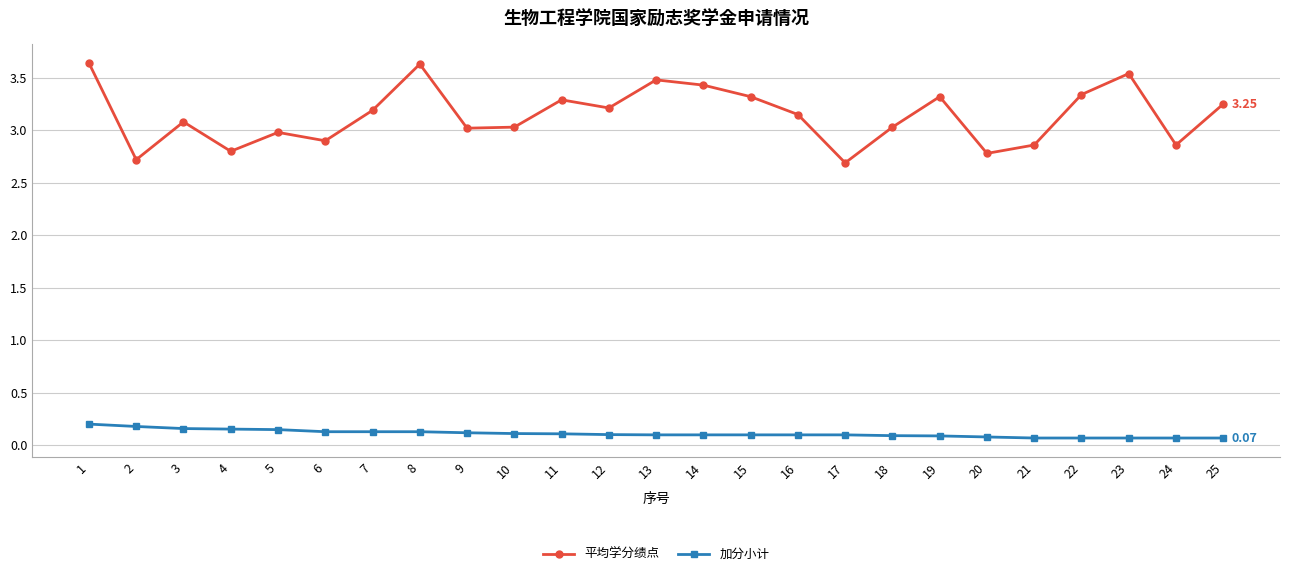

Rank the series by their maximum value, from highest to lowest.

平均学分绩点, 加分小计